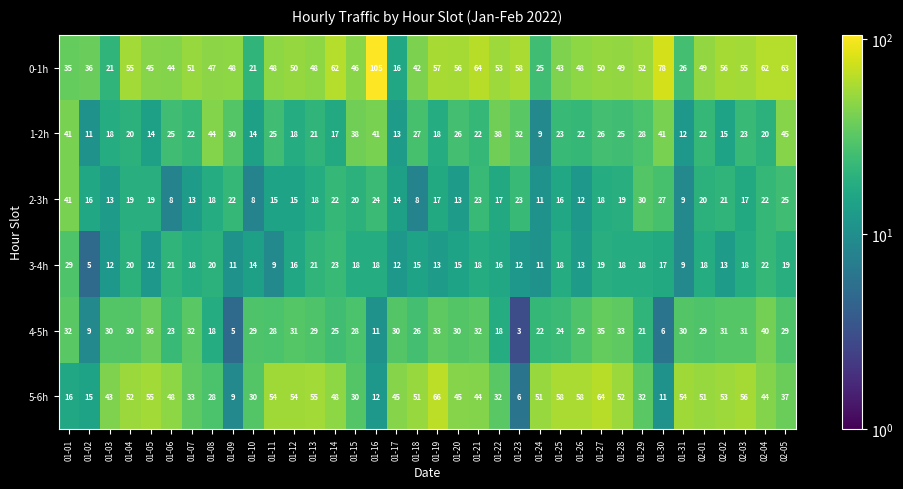

List the series in order of their peak value, lowest first.

3-4h, 4-5h, 2-3h, 1-2h, 5-6h, 0-1h